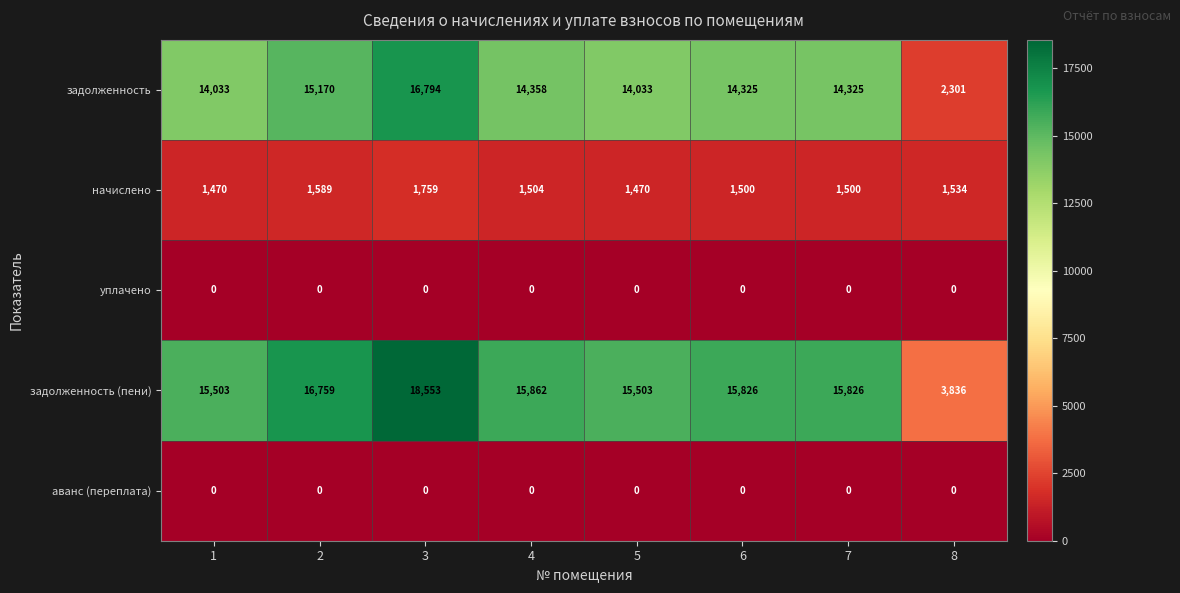

The value of уплачено at 7 is 0. True or false?

True